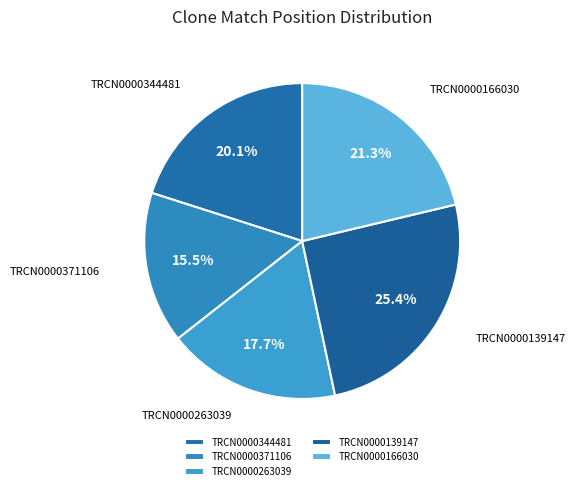

Rank the categories by value from lowest to highest.

TRCN0000371106, TRCN0000263039, TRCN0000344481, TRCN0000166030, TRCN0000139147